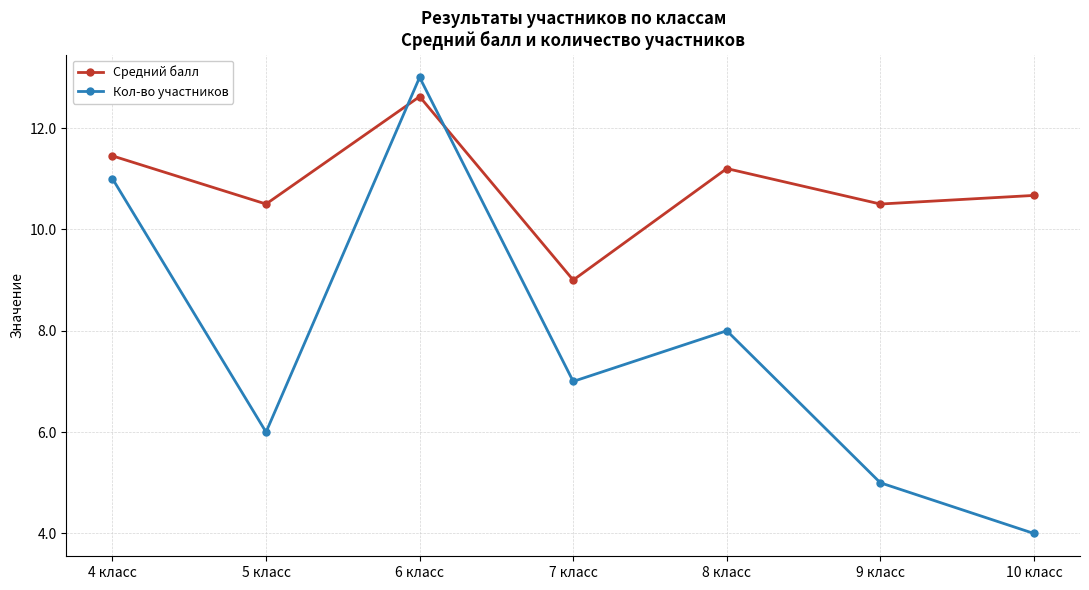

What is the total value across all series at 9 класс?

15.5